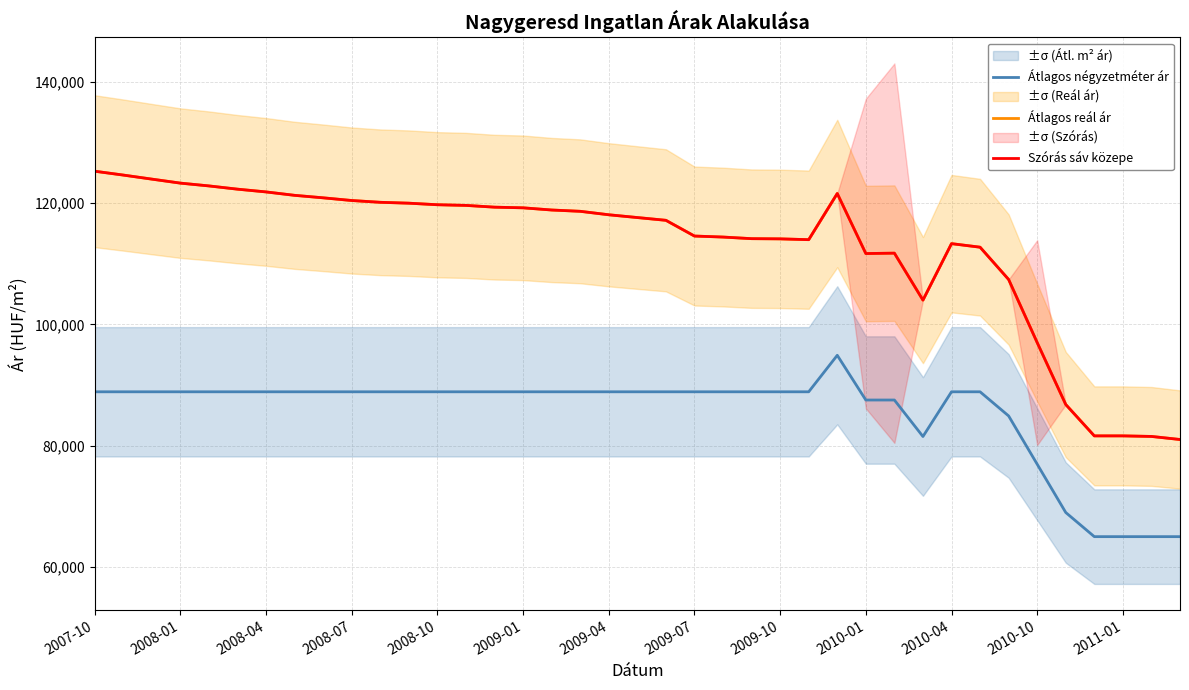

The value of Szórás sáv közepe at 2009-07 is 57377. True or false?

False